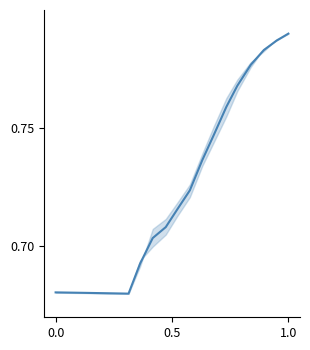

What is the difference between the maximum and minimum values?

0.1